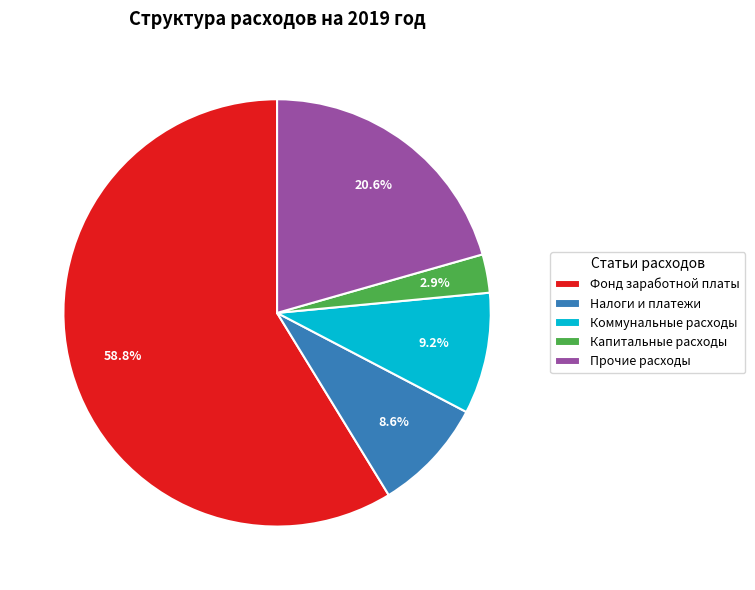

Which has a higher value, Капитальные расходы or Прочие расходы?

Прочие расходы